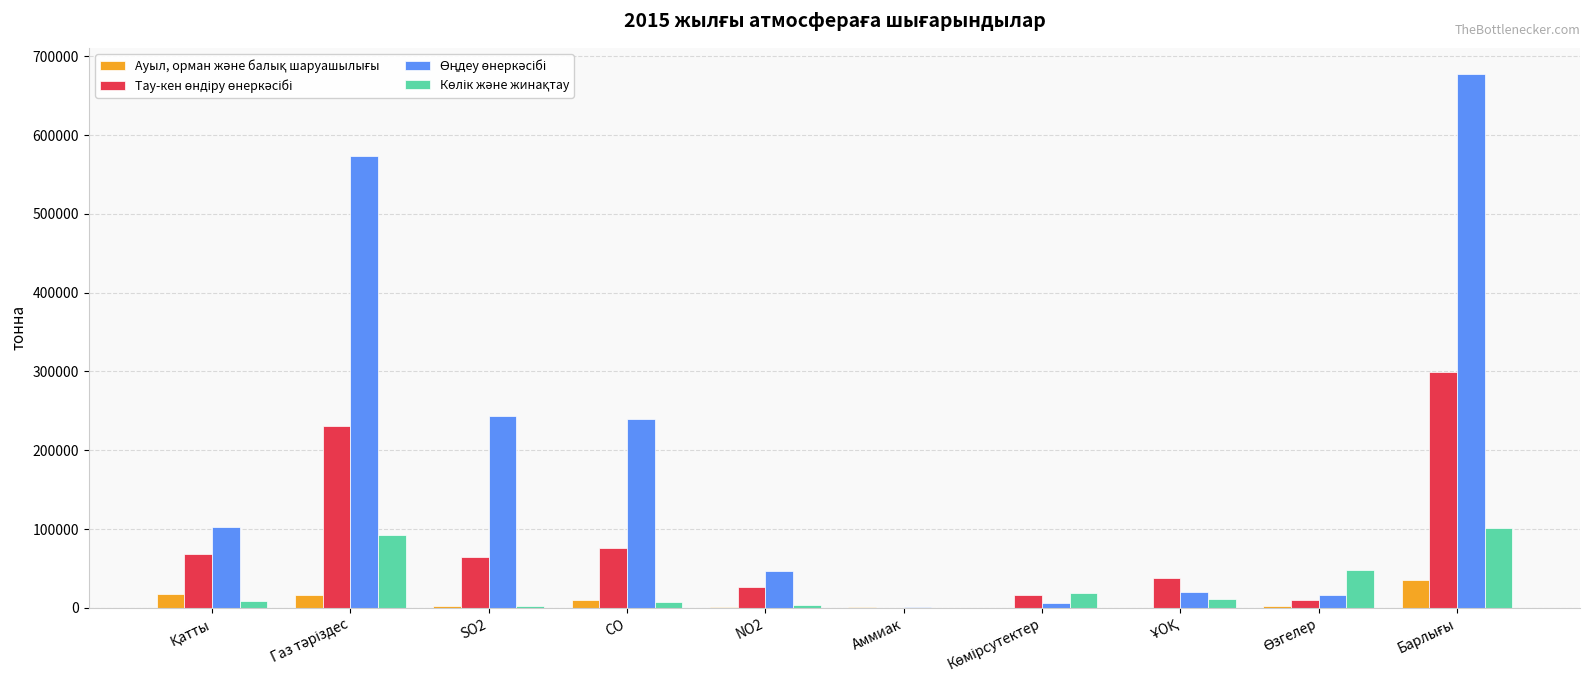

True or false: Өңдеу өнеркәсібі has a value of 4784.2 at ҰОҚ.

False